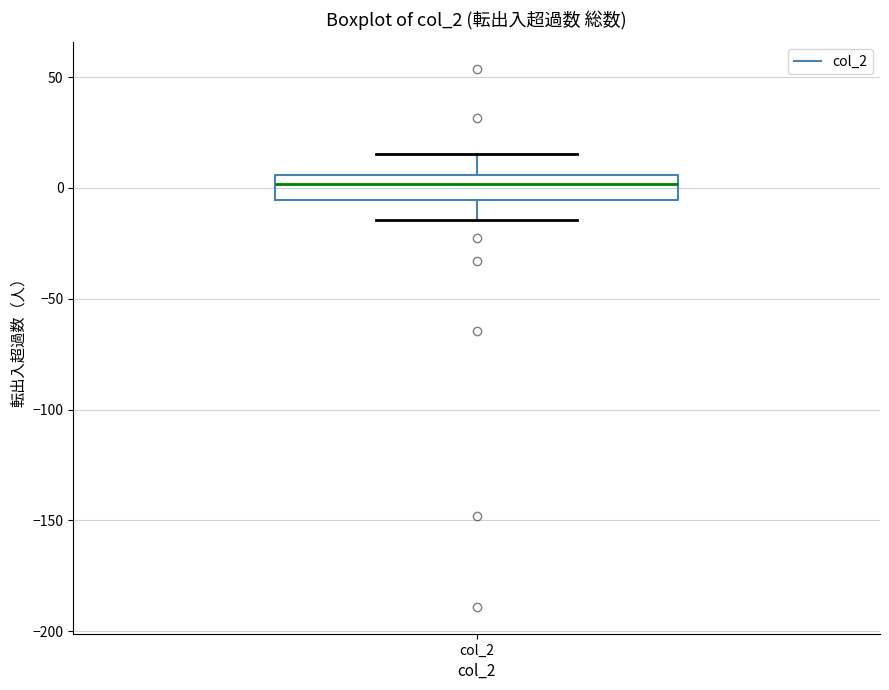

Where does the median line of the box for col_2 sit on the y-axis? The values are not printed on the chart, so give them approximately, as read against the axis.

0